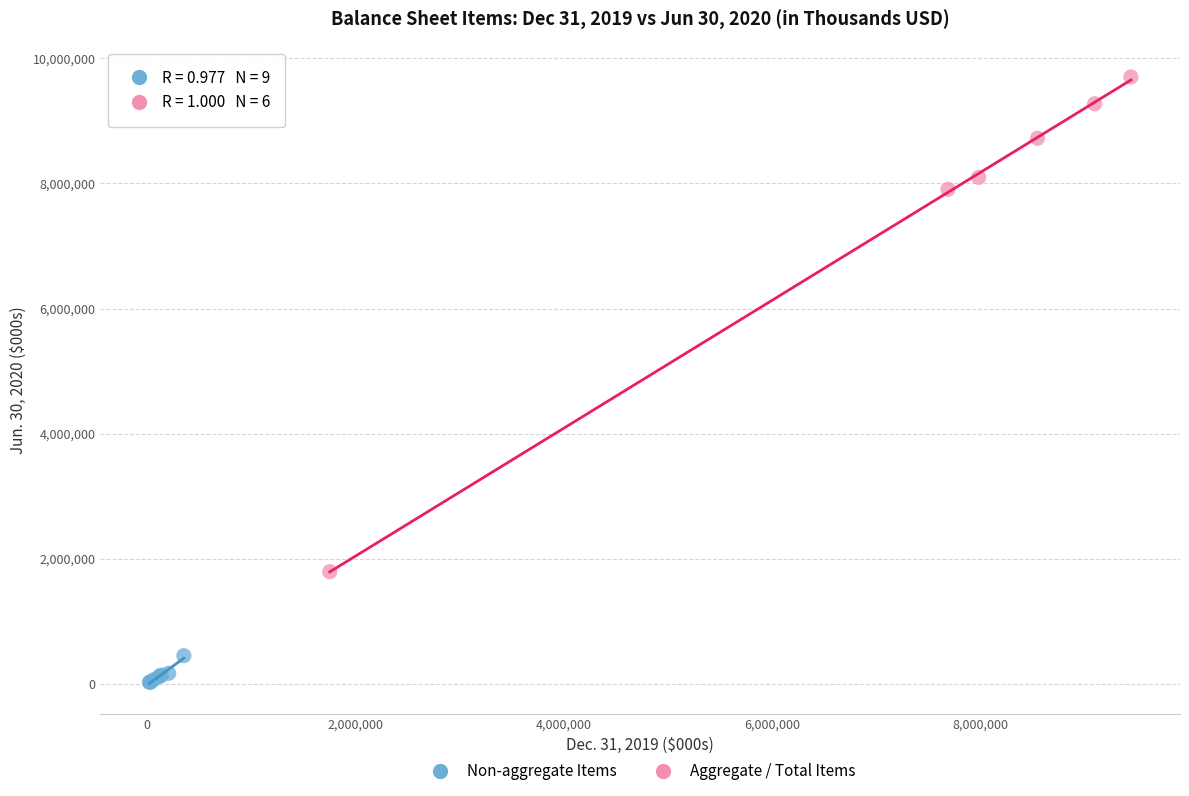

Which series contains the lowest Y value?

Non-aggregate Items